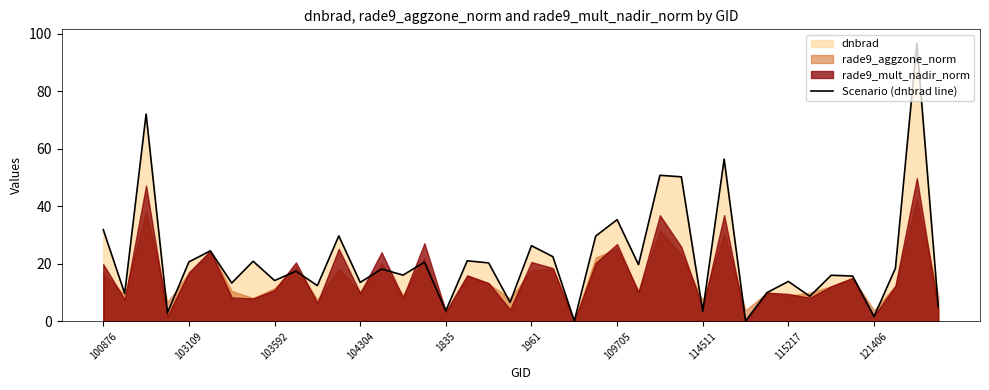

True or false: Scenario (dnbrad line) has a value of 13.9 at 115217.

True